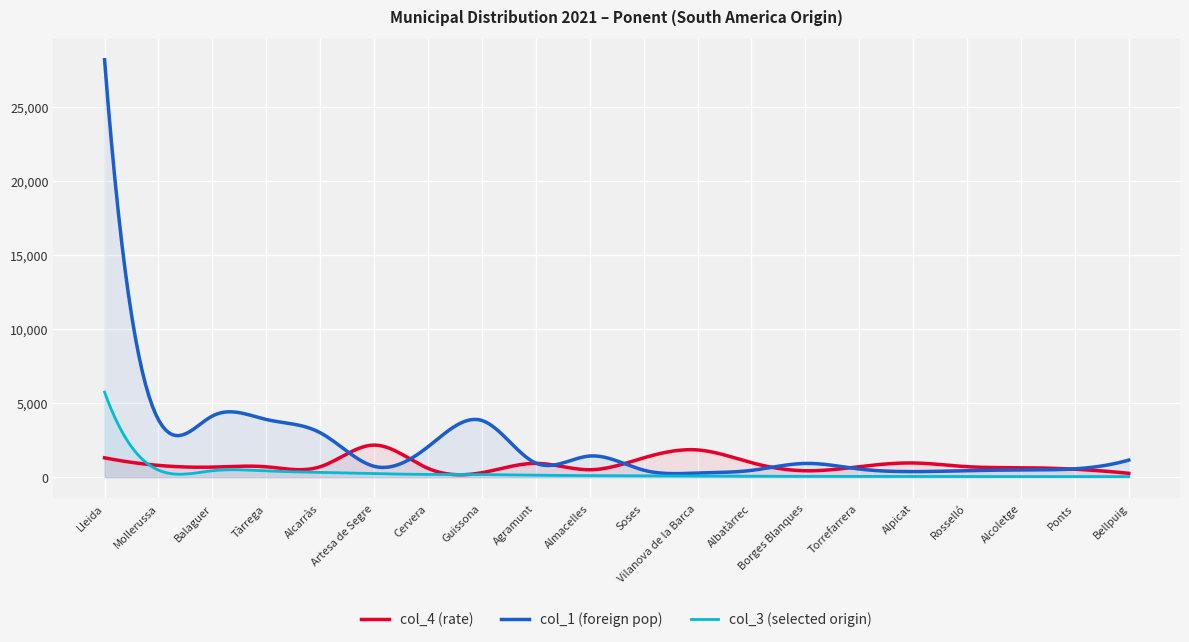

List the series in order of their overall mean, lowest first.

col_3 (selected origin), col_4 (rate), col_1 (foreign pop)